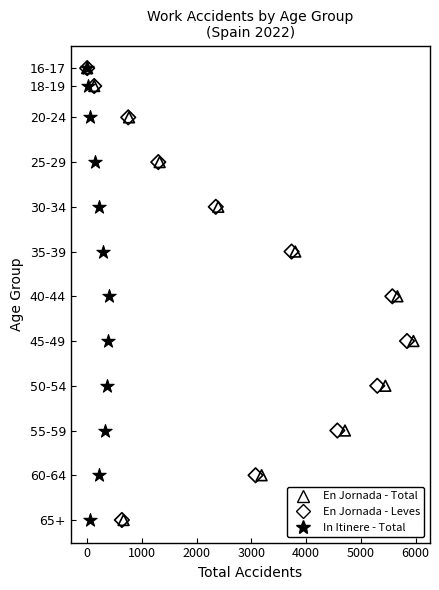

What are all the series names shown in the legend?

En Jornada - Total, En Jornada - Leves, In Itinere - Total